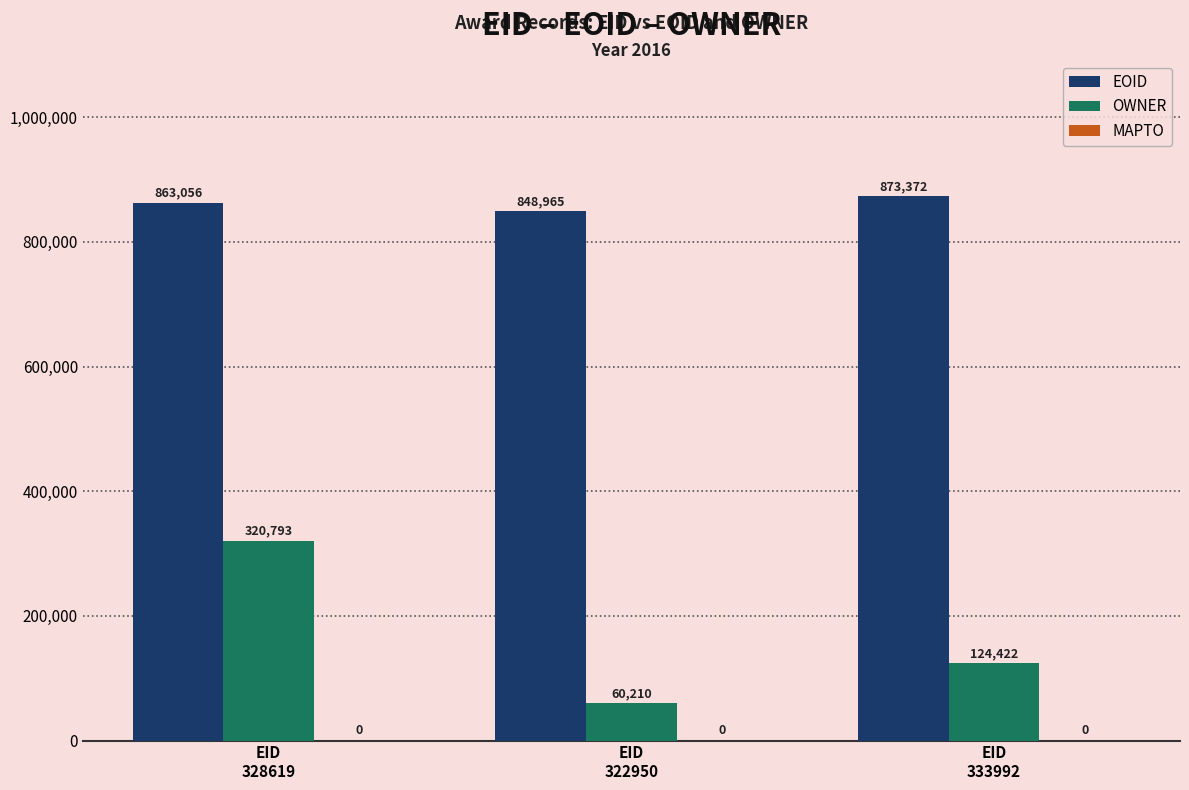

What is the label of the 3rd bar from the right?

EID
328619